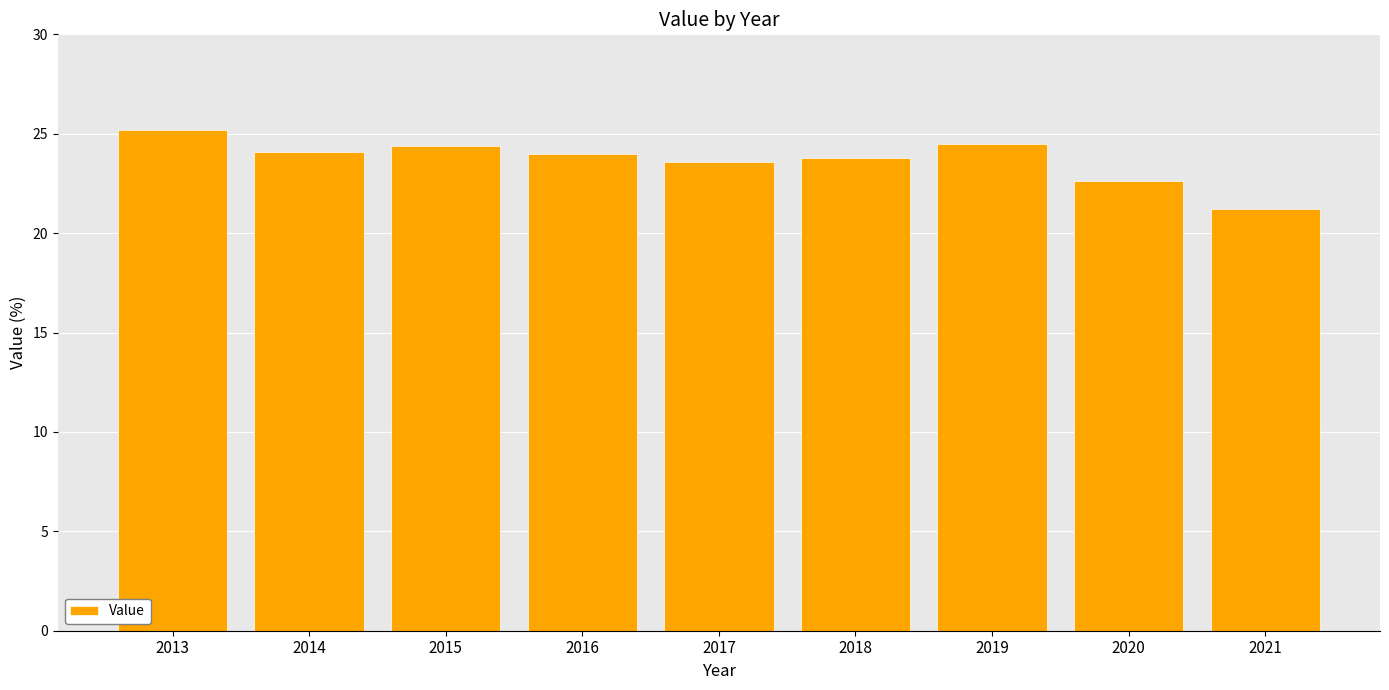

What is the difference between the values at 2013 and 2019?

0.7